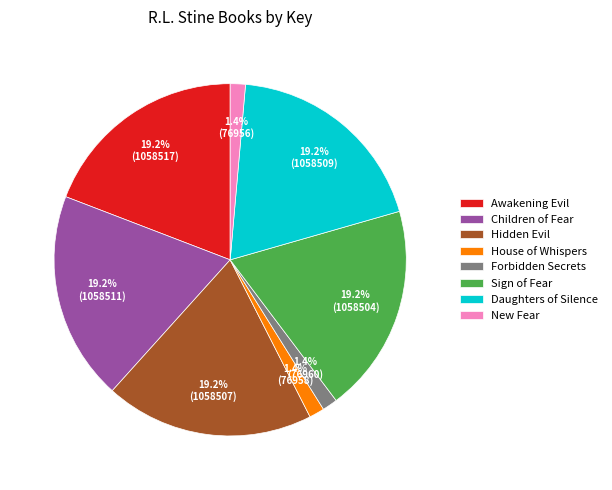

Combined, do Sign of Fear and Forbidden Secrets account for over 50%?

No